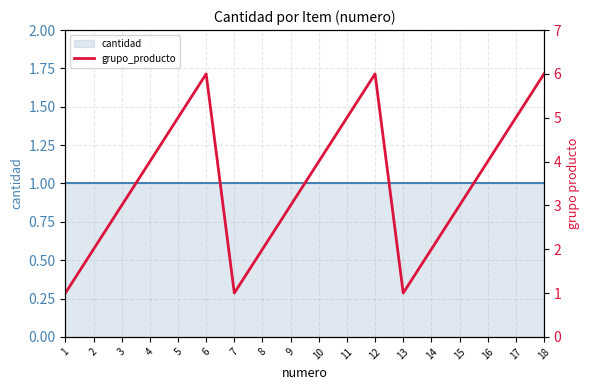

What is the average value of the grupo_producto series?

4